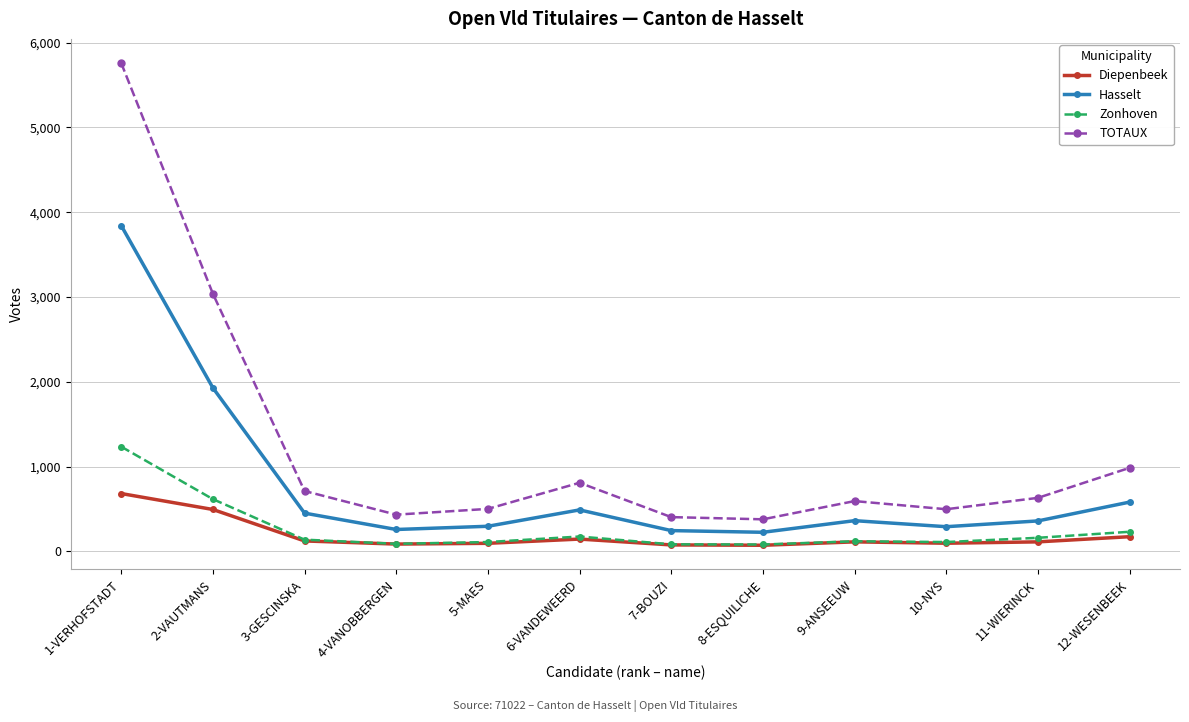

At which category is the sum across all series the highest?

1-VERHOFSTADT